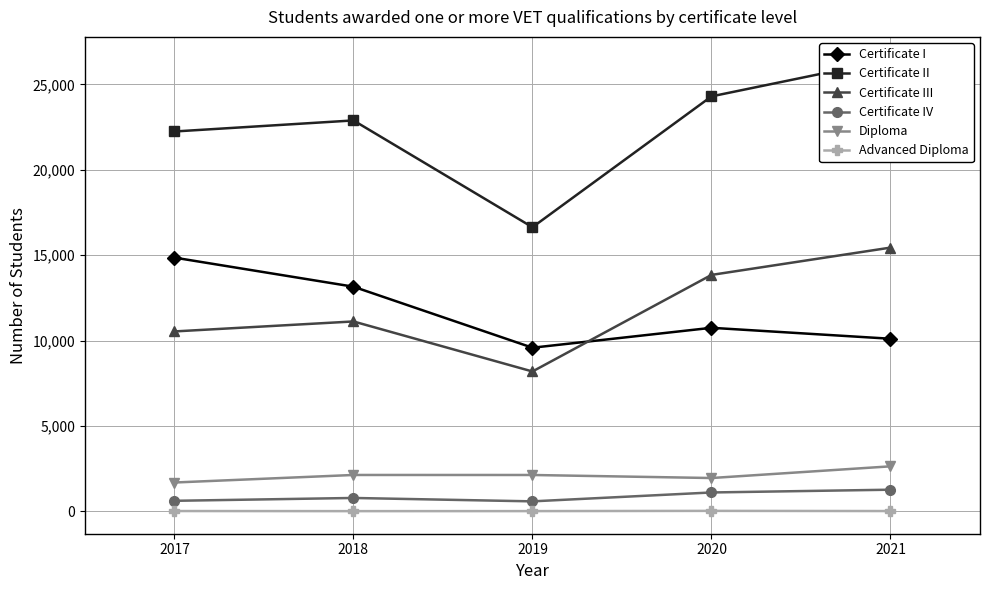

True or false: Certificate I and Certificate IV intersect in this chart.

False